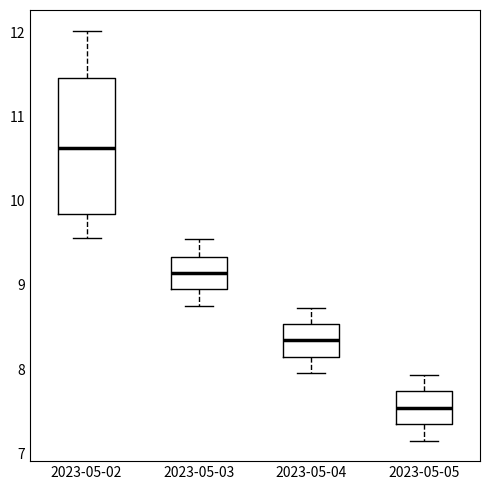

Reading left to right, transcribe this box plot: for each box, give where its median line is, the range the box spans, and where its two whiskers end, as read against the y-axis. The values are not printed on the chart, so give them approximately, as read against the axis.

2023-05-02: median 10.6, box 9.8 to 11.5, whiskers 9.6 to 12.0
2023-05-03: median 9.1, box 8.9 to 9.3, whiskers 8.8 to 9.5
2023-05-04: median 8.3, box 8.1 to 8.5, whiskers 8.0 to 8.7
2023-05-05: median 7.5, box 7.3 to 7.7, whiskers 7.2 to 7.9